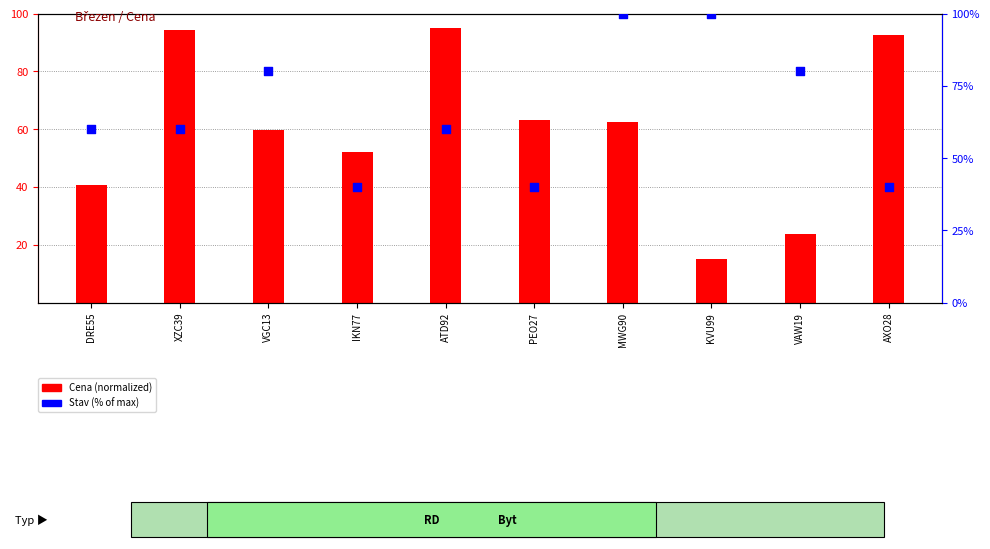

At how many categories does at least one series exceed 93?

4